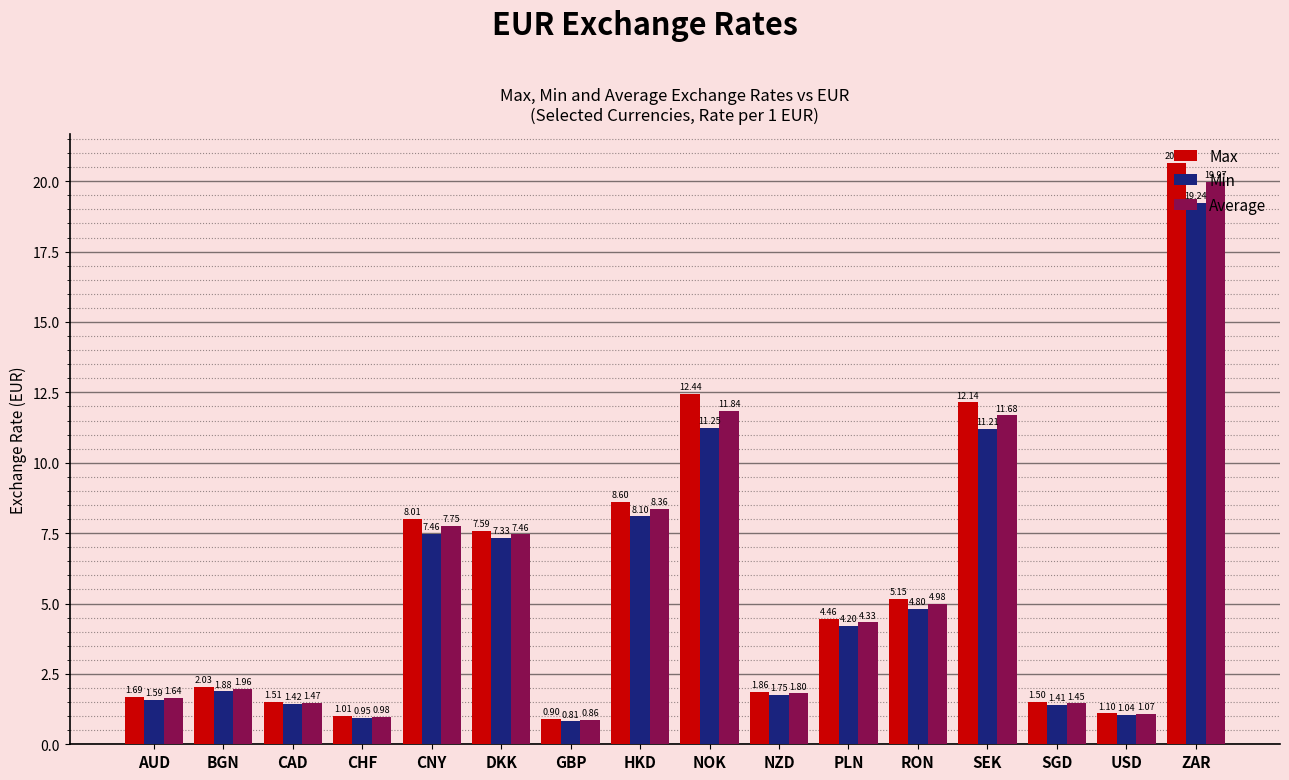

At which label does Max reach its peak?

ZAR